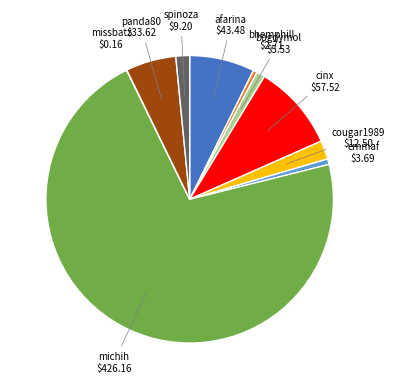

Do bhemphill and bogdymol together represent more than half of the pie?

No